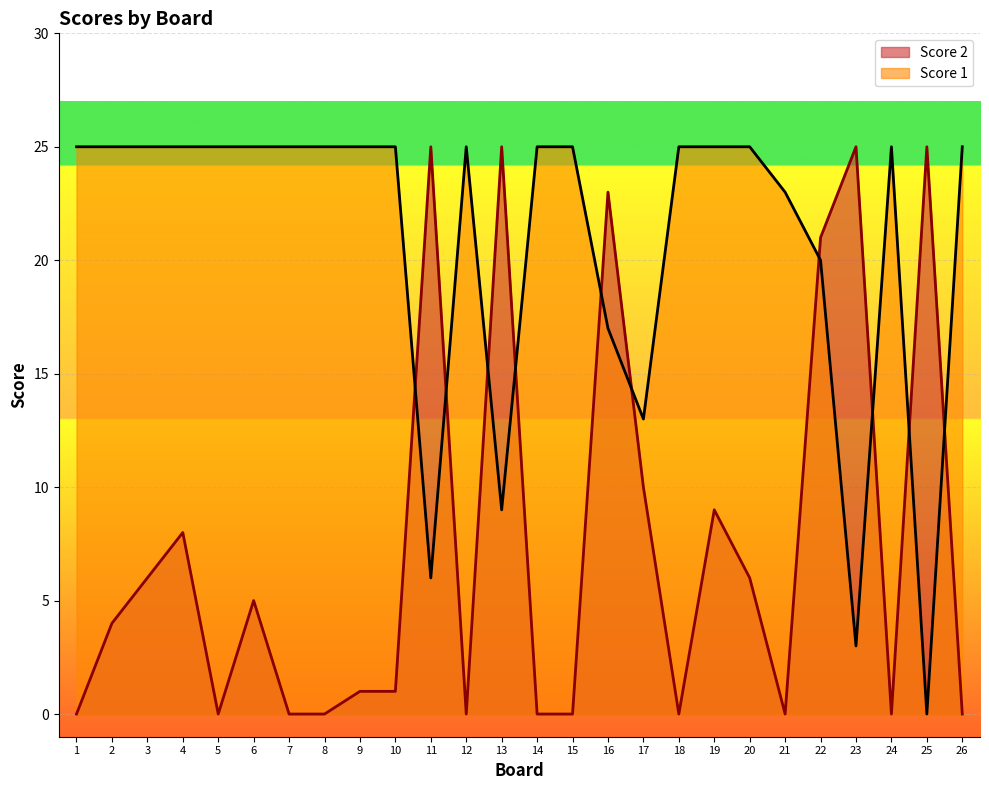

Is the value of Score 2 at 21 greater than the value of Score 1 at 12?

No